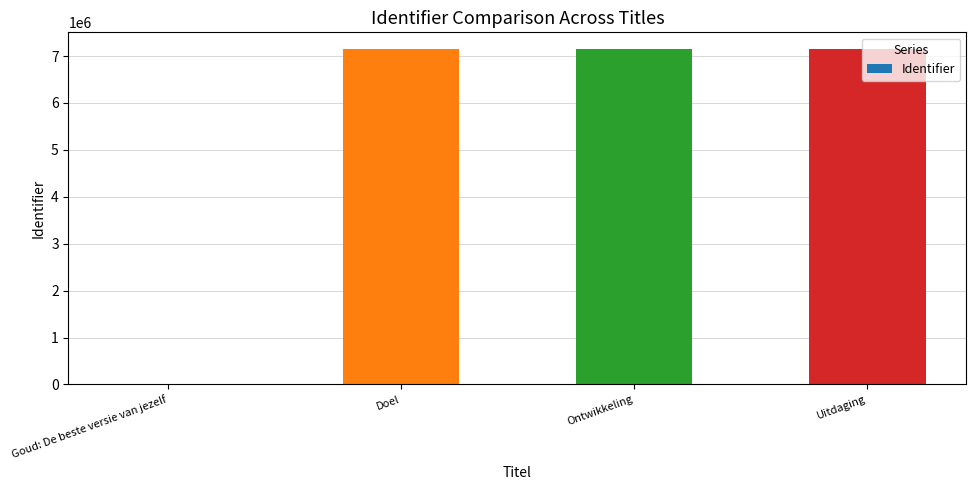

Read the value at Doel.

7148653